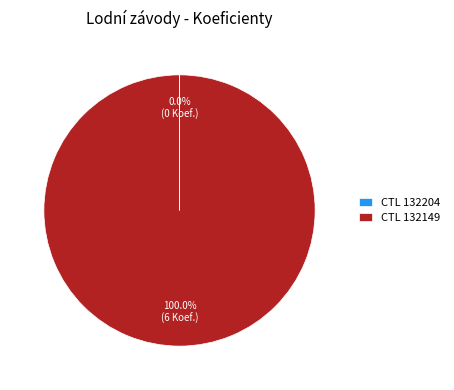

To the nearest percent, what is the average slice percentage?

50%